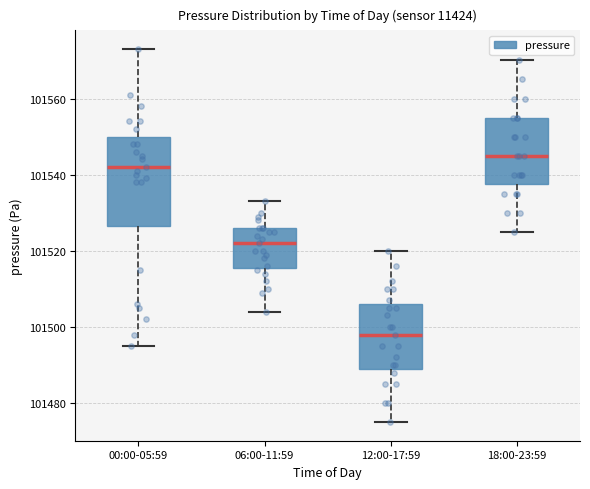

Reading left to right, transcribe this box plot: for each box, give where its median line is, the range the box spans, and where its two whiskers end, as read against the y-axis. The values are not printed on the chart, so give them approximately, as read against the axis.

00:00-05:59: median 101542, box 101526 to 101550, whiskers 101496 to 101574
06:00-11:59: median 101522, box 101516 to 101526, whiskers 101504 to 101534
12:00-17:59: median 101498, box 101490 to 101506, whiskers 101476 to 101520
18:00-23:59: median 101546, box 101538 to 101556, whiskers 101526 to 101570